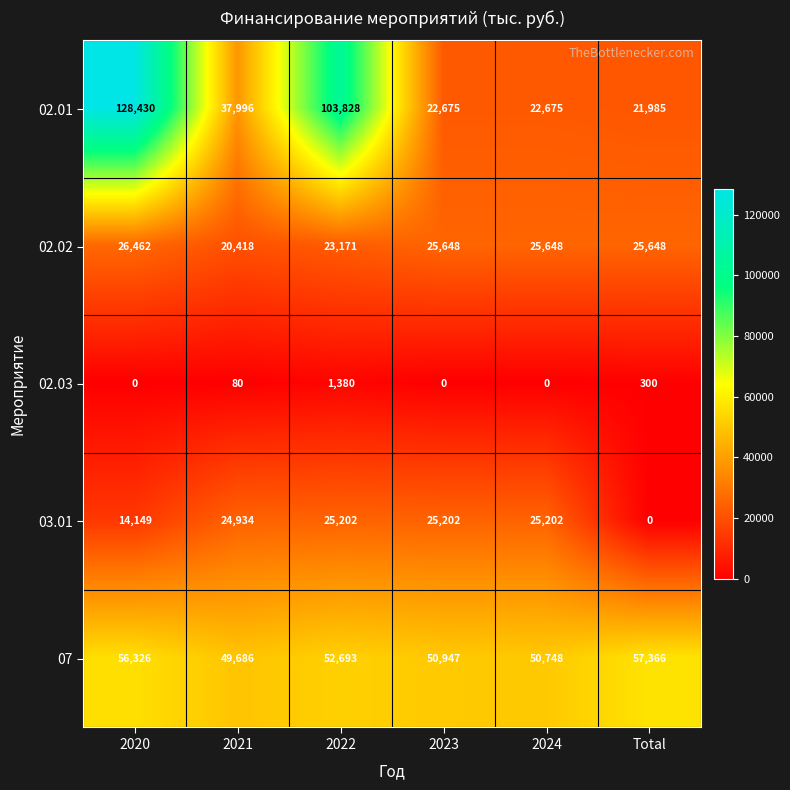

Reading right to left, transcribe all the data shown in this chart.

02.01: Total=21985	2024=22675	2023=22675	2022=103828	2021=37996	2020=128430
02.02: Total=25648	2024=25648	2023=25648	2022=23171	2021=20418	2020=26462
02.03: Total=300	2024=0	2023=0	2022=1380	2021=80	2020=0
03.01: Total=0	2024=25202	2023=25202	2022=25202	2021=24934	2020=14149
07: Total=57366	2024=50748	2023=50947	2022=52693	2021=49686	2020=56326